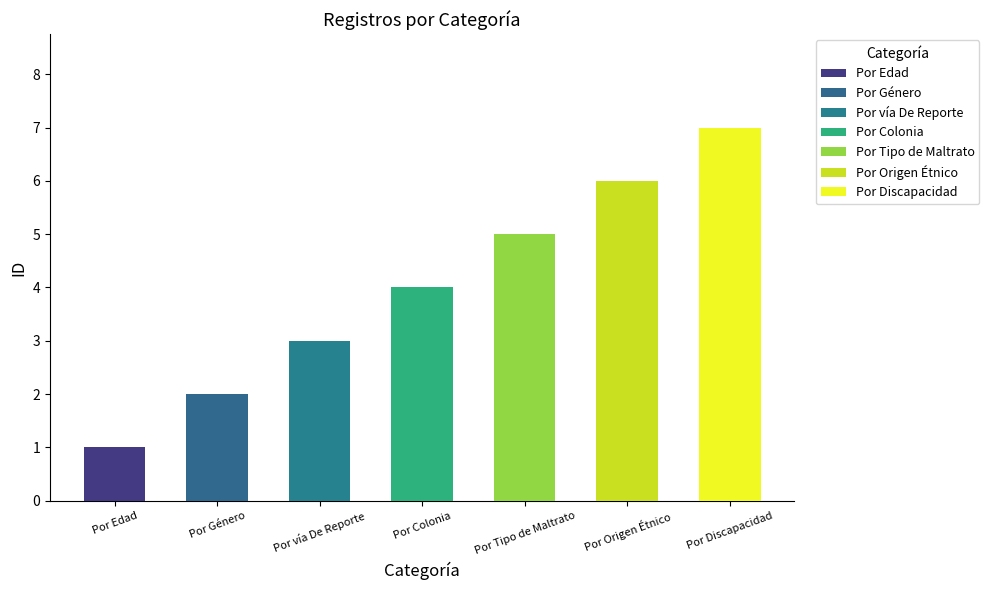

Reading left to right, extract all data points from this chart.

Por Edad=1	Por Género=2	Por vía De Reporte=3	Por Colonia=4	Por Tipo de Maltrato=5	Por Origen Étnico=6	Por Discapacidad=7